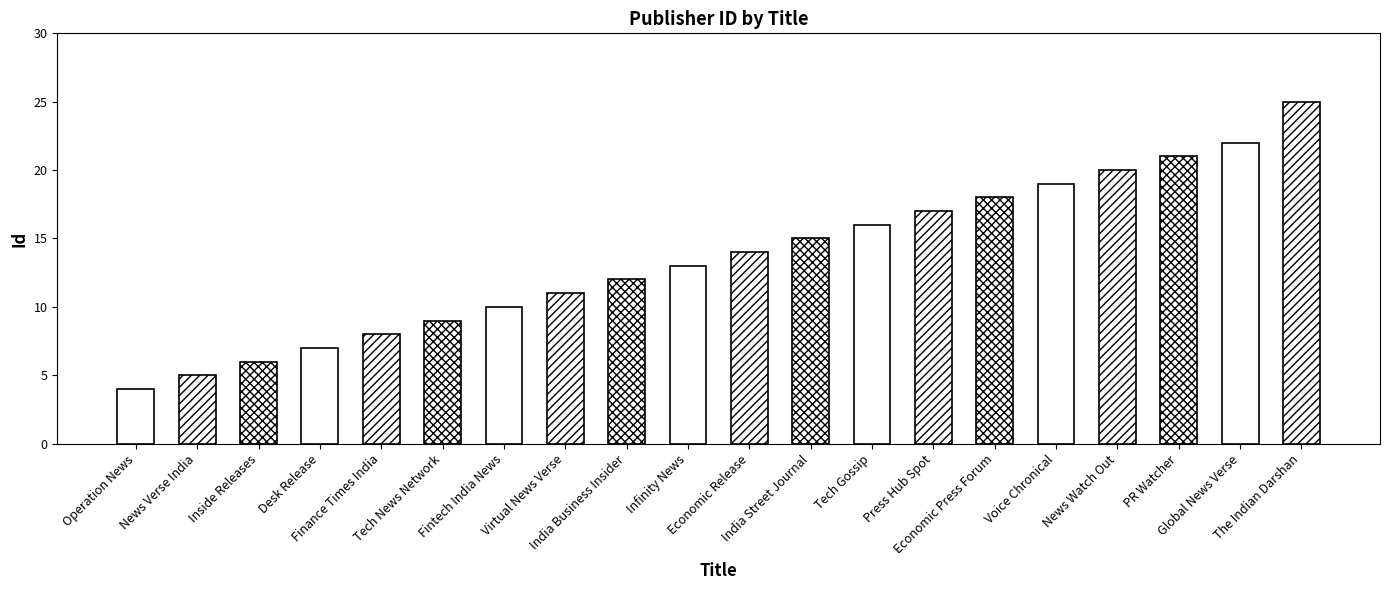

Between Global News Verse and Finance Times India, which is larger?

Global News Verse